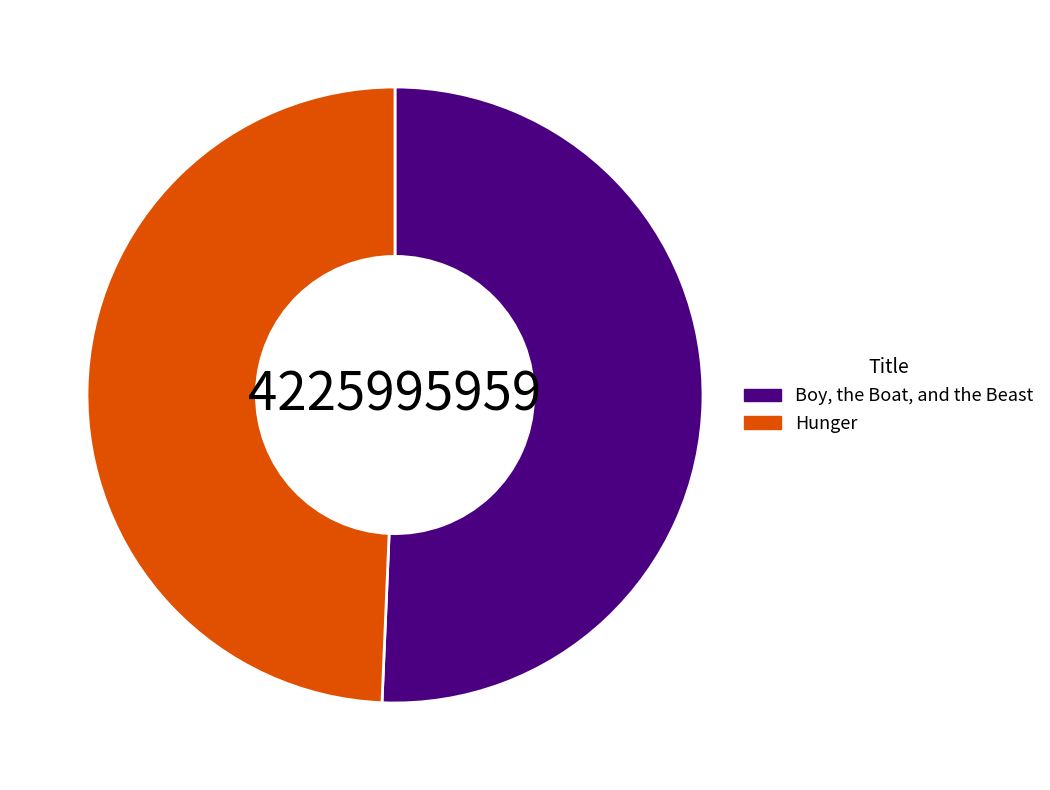

Rank the categories by value from highest to lowest.

Boy, the Boat, and the Beast, Hunger